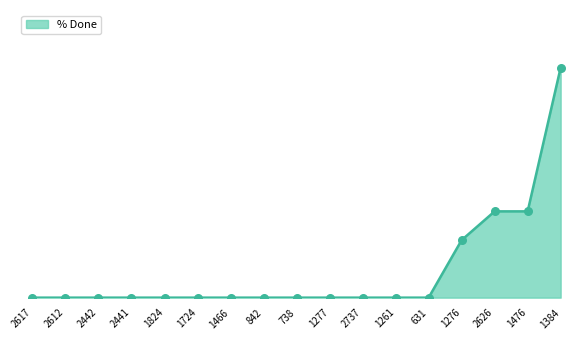

What is the change in value from 2617 to 1476?

+30